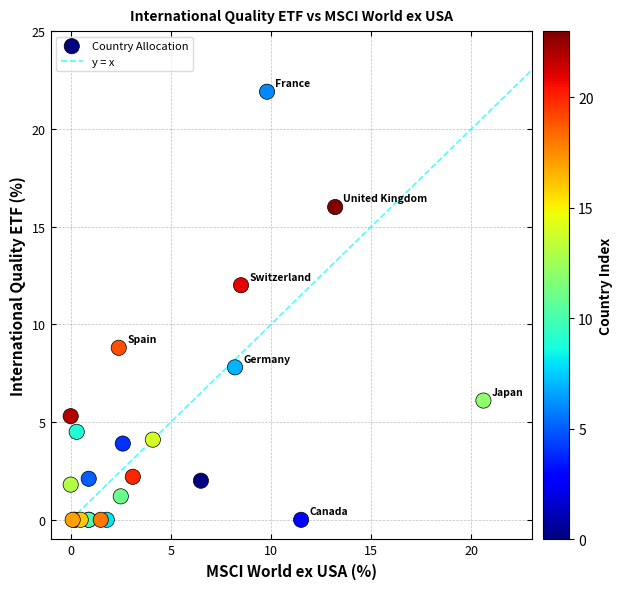

What Y value in the scatter plot is closest to 10?

8.8